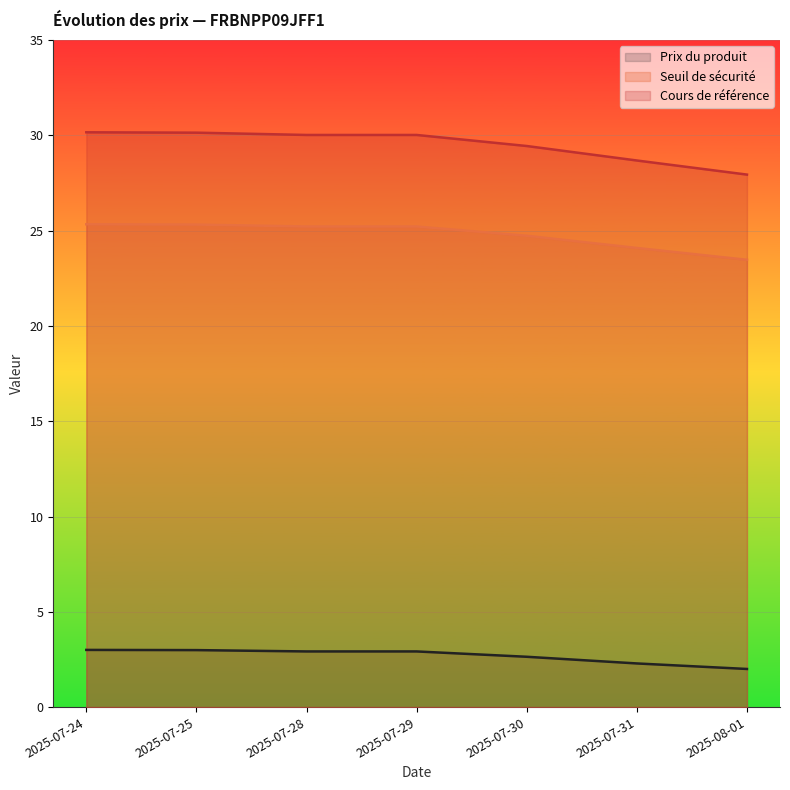

List the series in order of their overall mean, highest first.

Cours de référence, Seuil de sécurité, Prix du produit